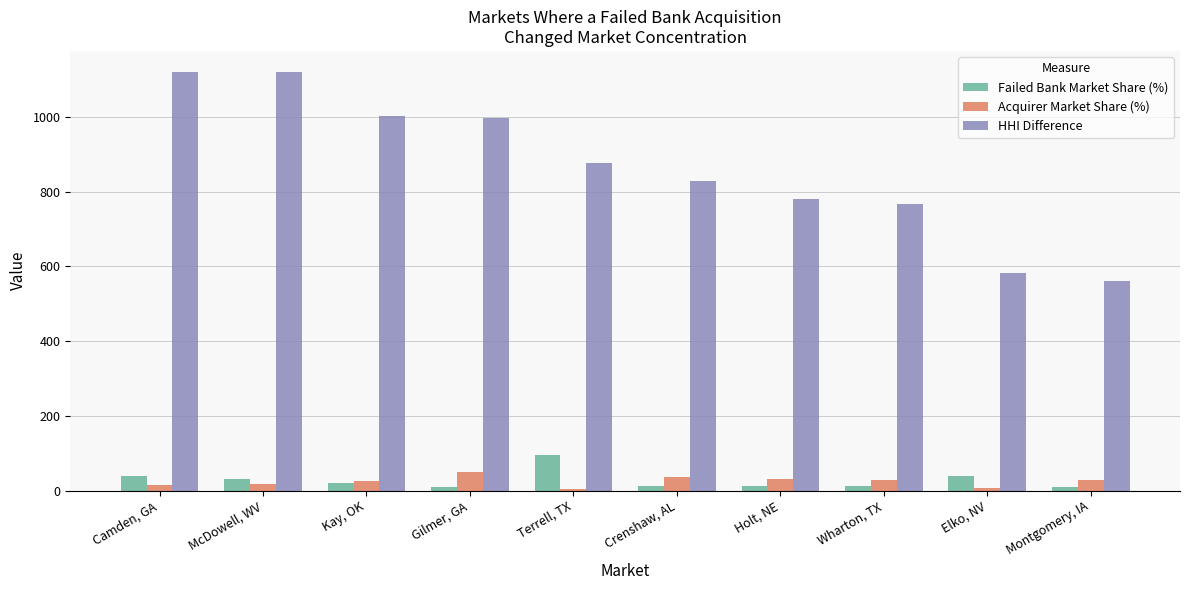

How many bars are there in total?

30